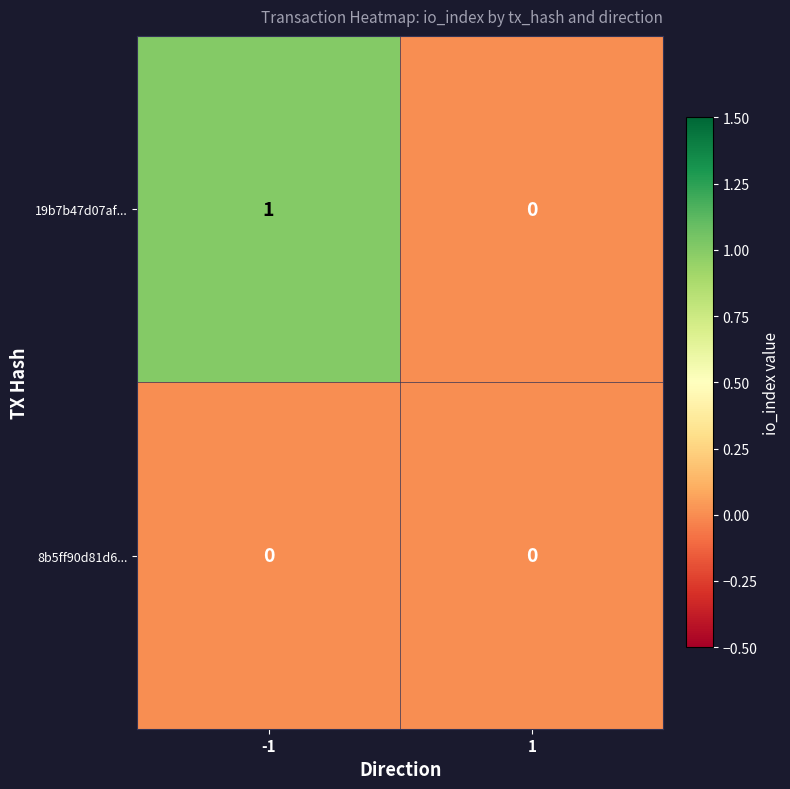

List the series in order of their peak value, highest first.

19b7b47d07af..., 8b5ff90d81d6...